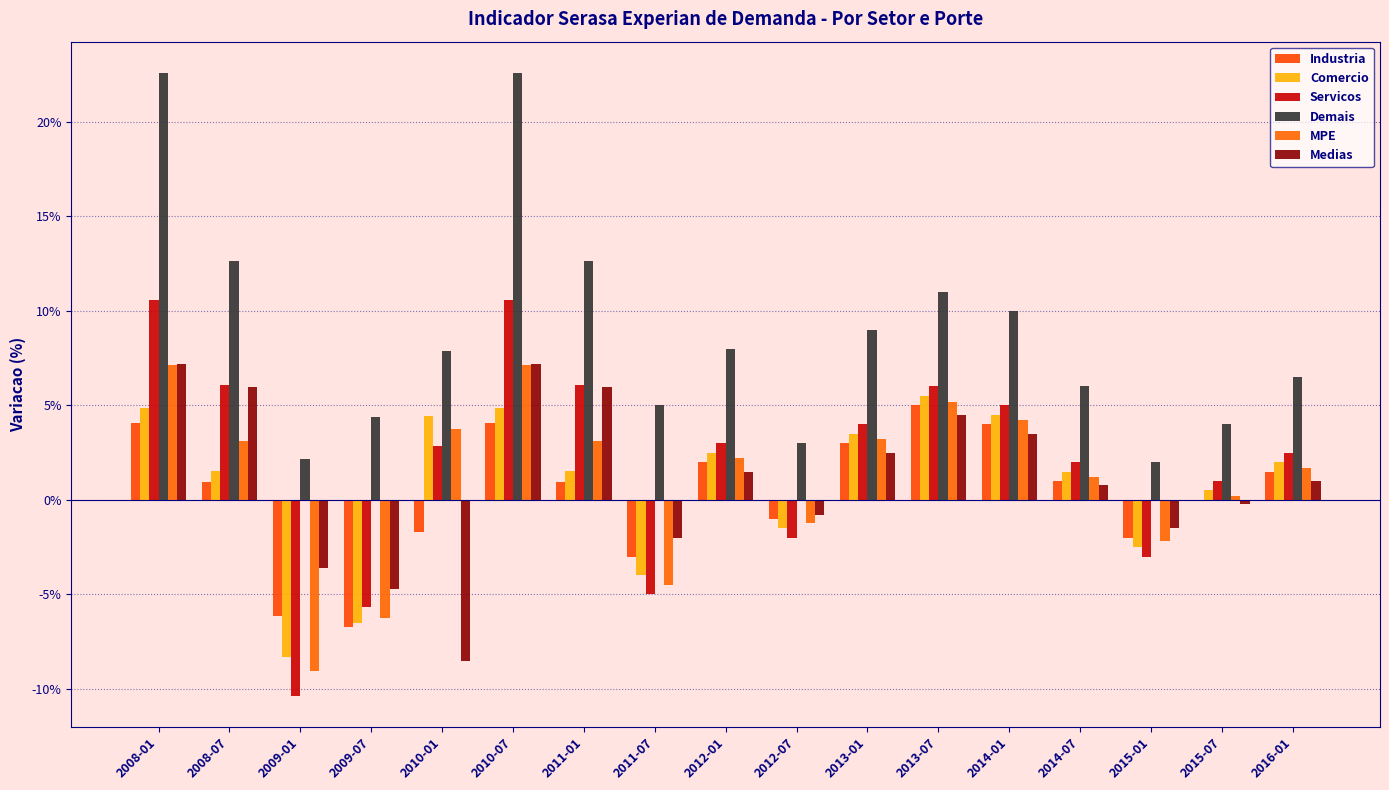

True or false: Servicos has a value of 0.0 at 2013-01.

False